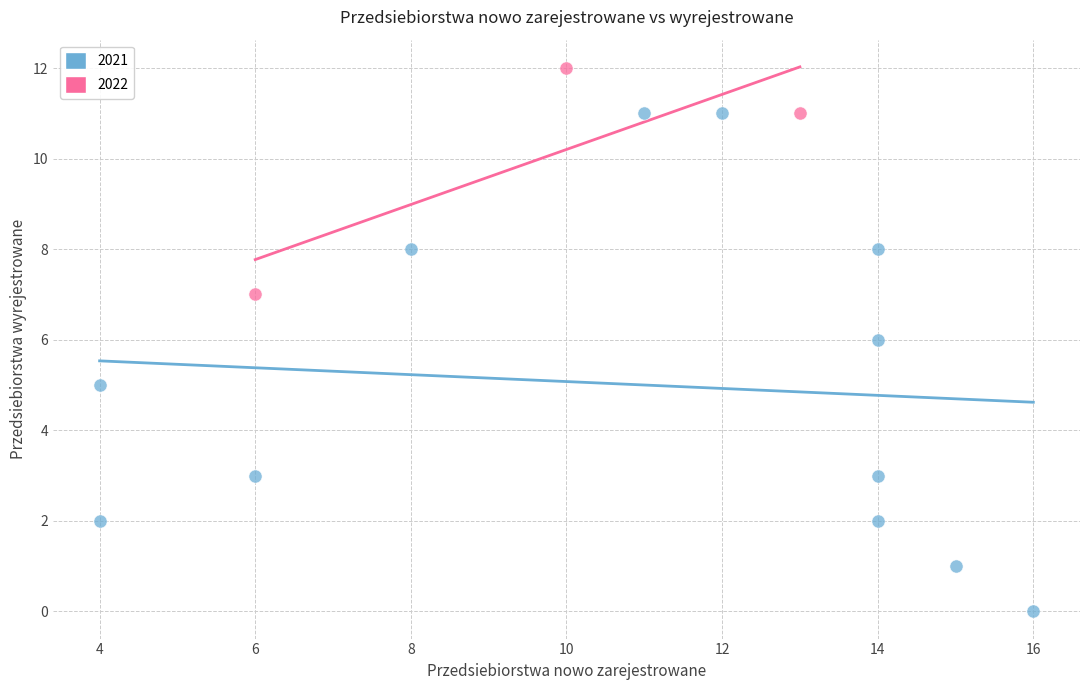

What are all the series names shown in the legend?

2021, 2022